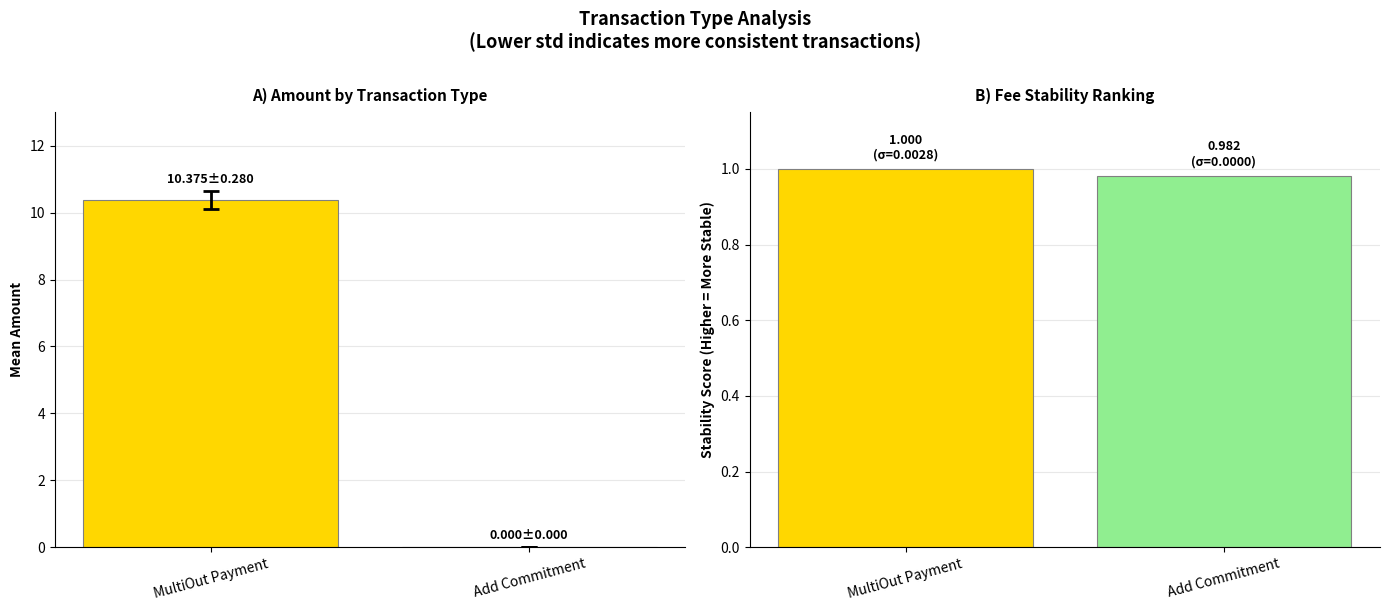

What is the label of the 2nd bar from the left?

Add Commitment